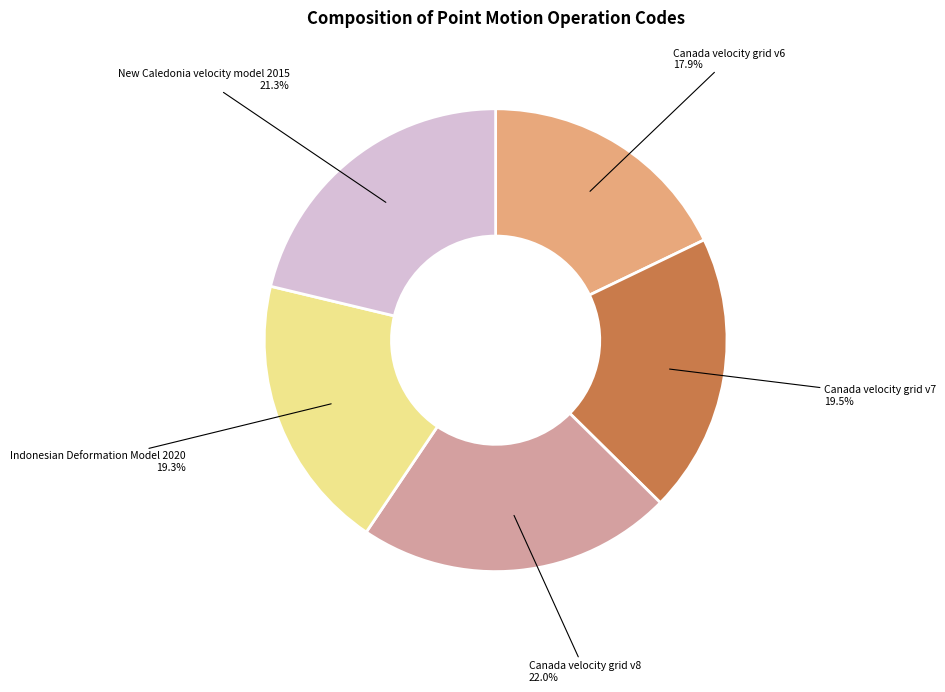

How many slices are in this pie chart?

5